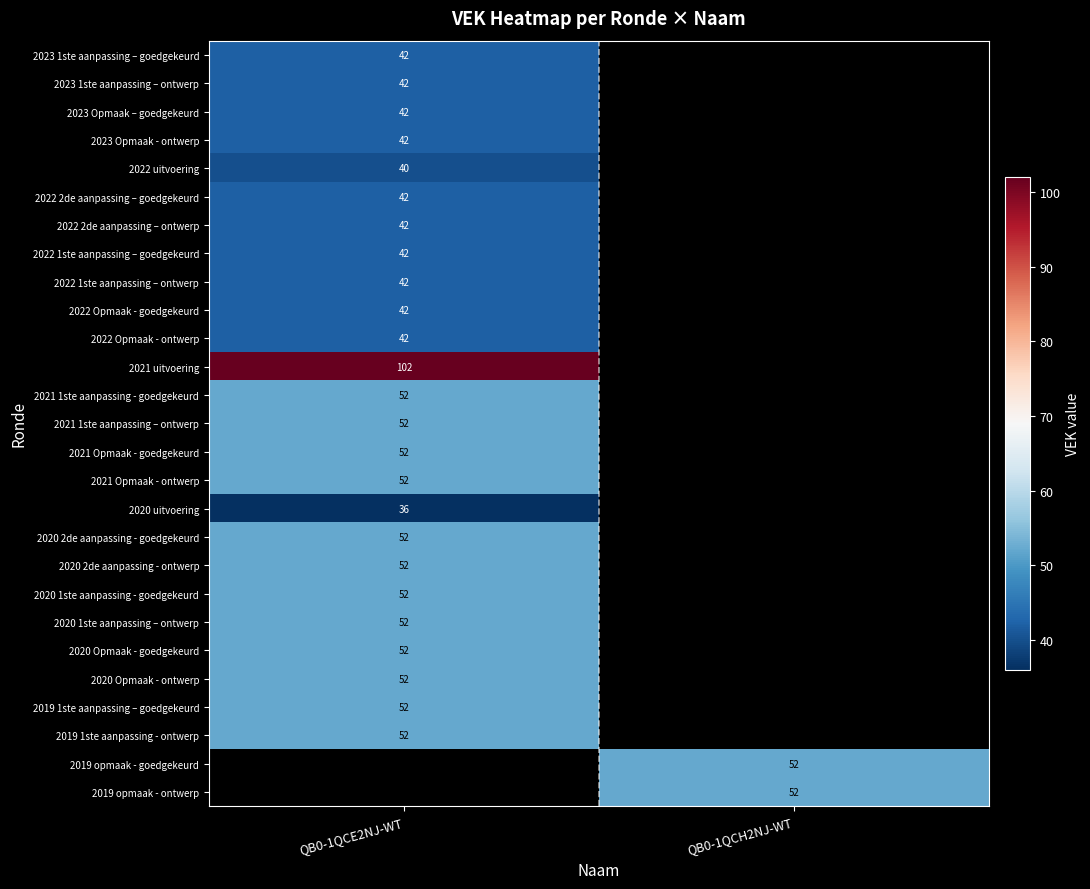

The value of 2020 1ste aanpassing – ontwerp at QB0-1QCE2NJ-WT is 52. True or false?

True